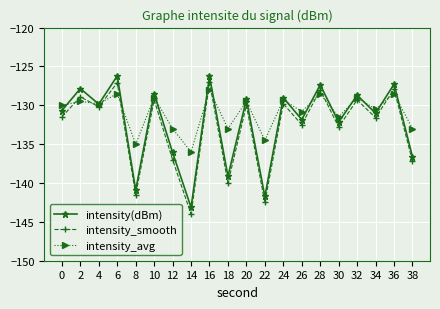

Is this an area chart (filled region under the line)?

No